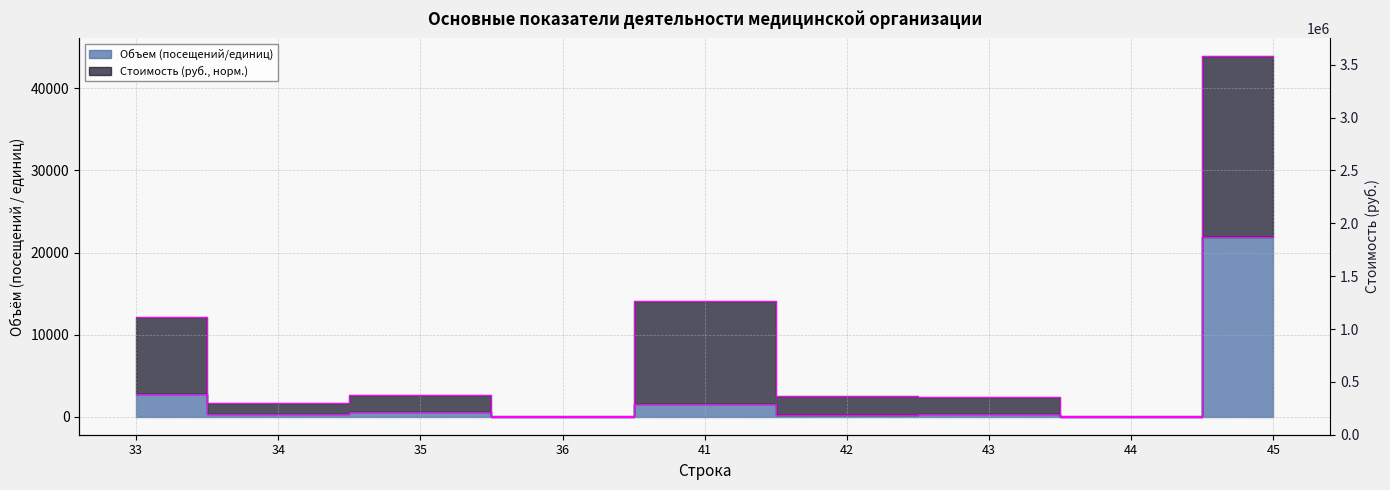

What is the greatest value displayed?

21946